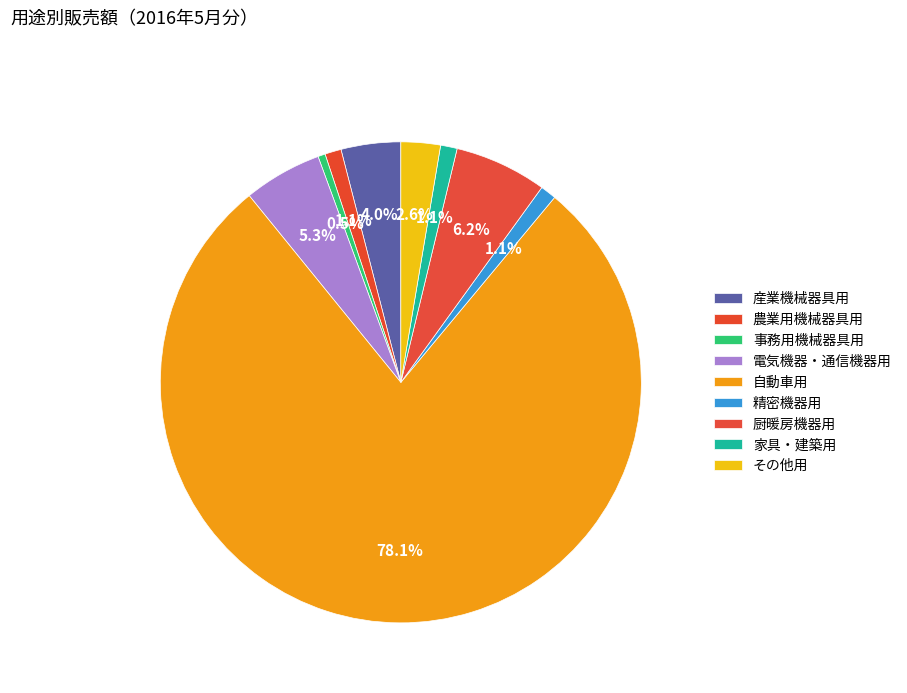

Is there a majority slice in this chart?

Yes